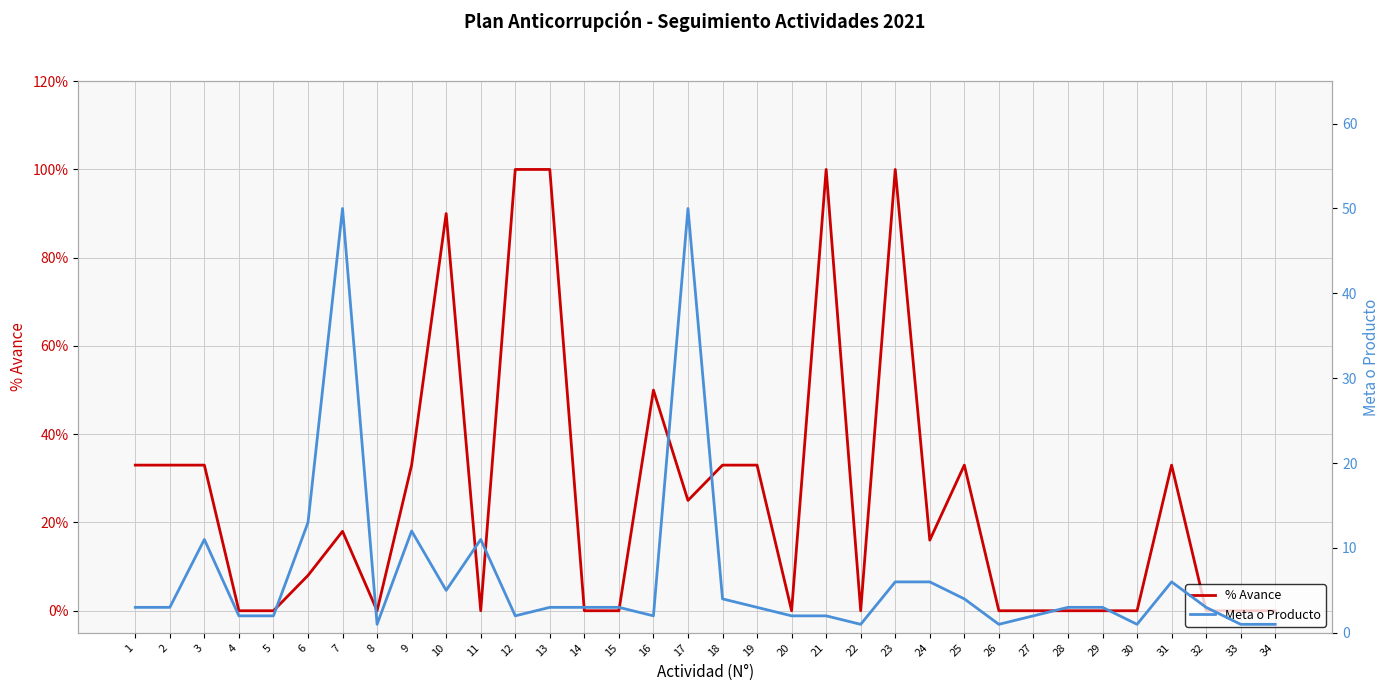

At which label is Meta o Producto closest to 25?

6